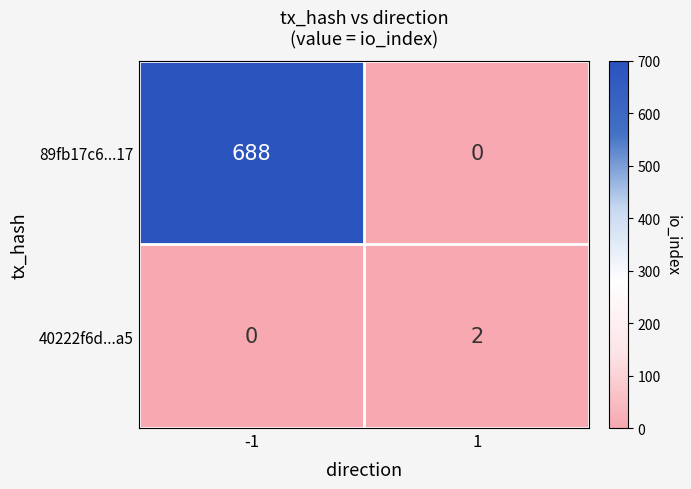

What is the difference between the 89fb17c6...17 values at -1 and 1?

688